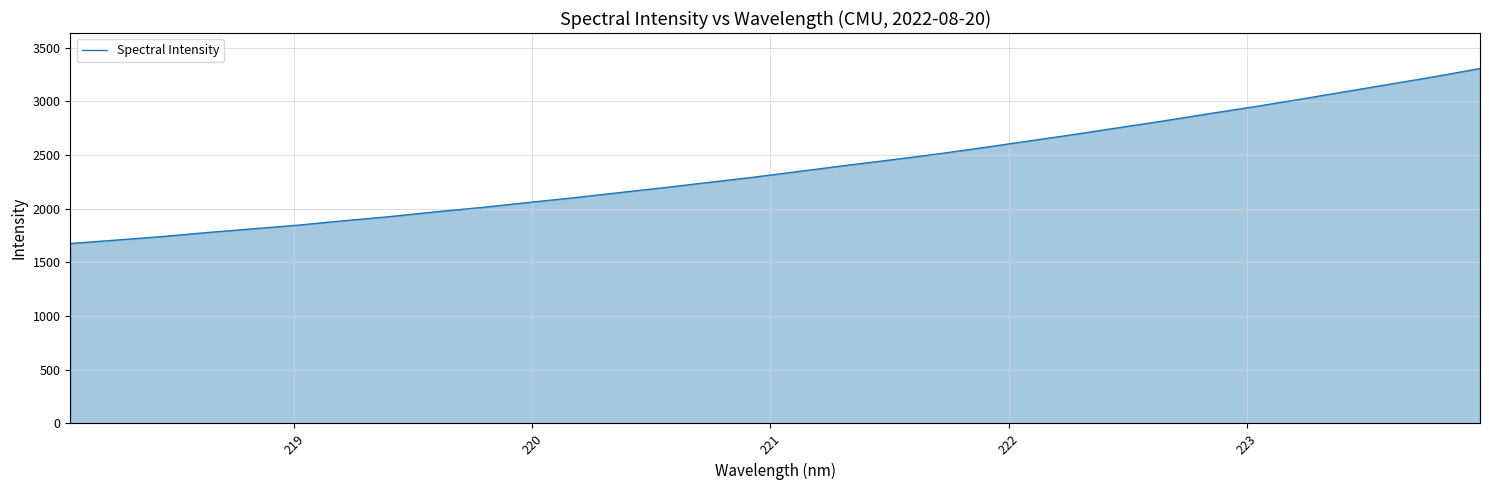

What is the greatest value displayed?

3306.3